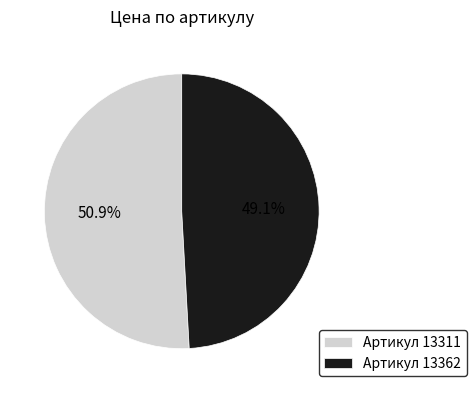

Between Артикул 13362 and Артикул 13311, which is larger?

Артикул 13311